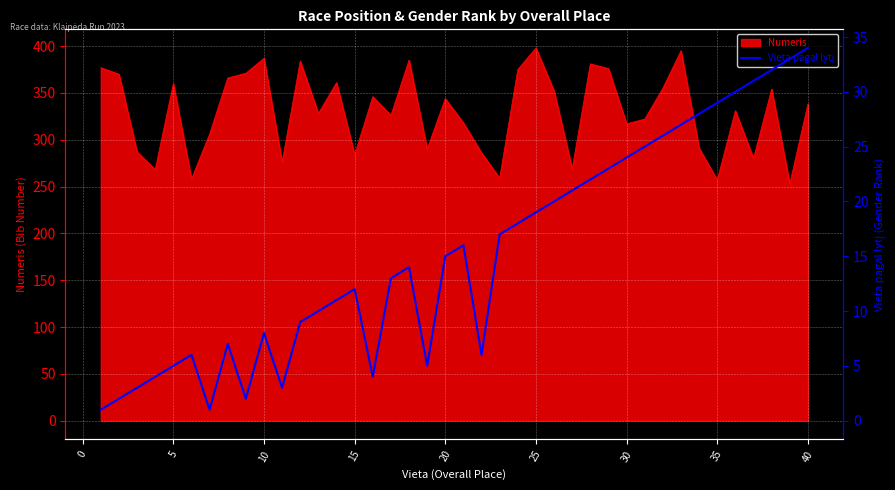

Reading left to right, what are all the values shown in this chart?

1	2	3	4	5	6	1	7	2	8	3	9	10	11	12	4	13	14	5	15	16	6	17	18	19	20	21	22	23	24	25	26	27	28	29	30	31	32	33	34